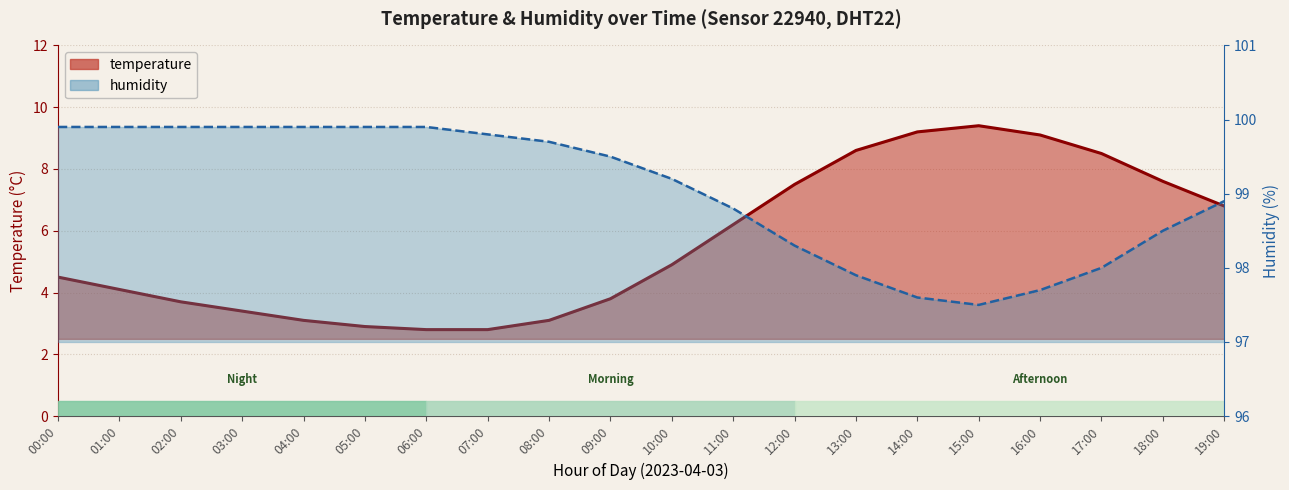

Rank the series at 07:00 from highest to lowest value.

humidity, temperature